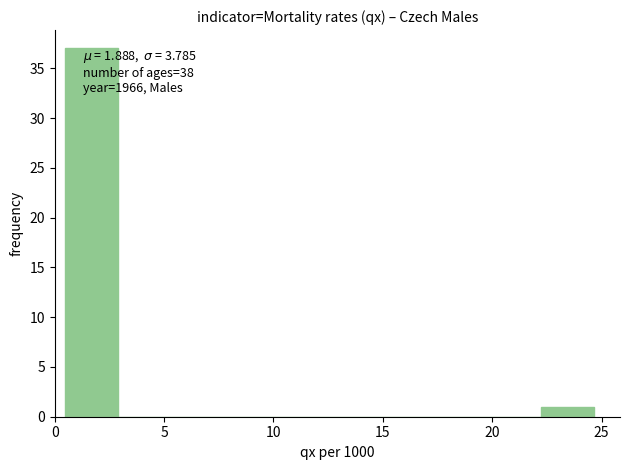

Which range on the x-axis has the tallest bar?

0.5 to 3.0